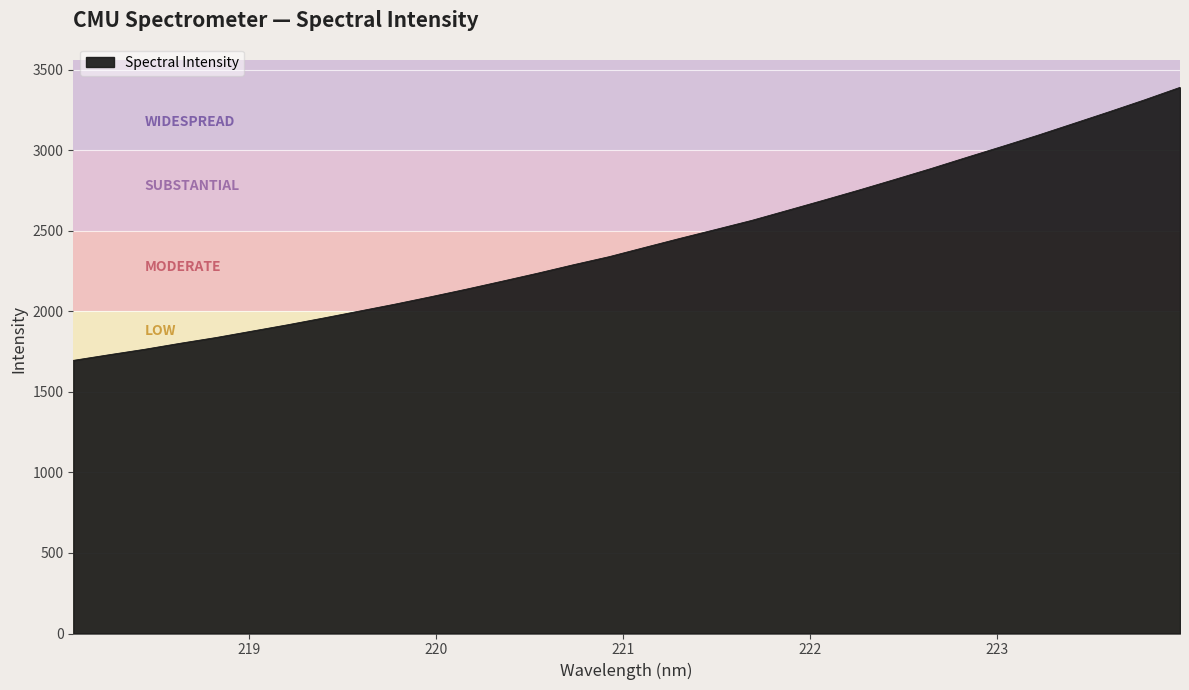

What is the sum of all values?

77767.2